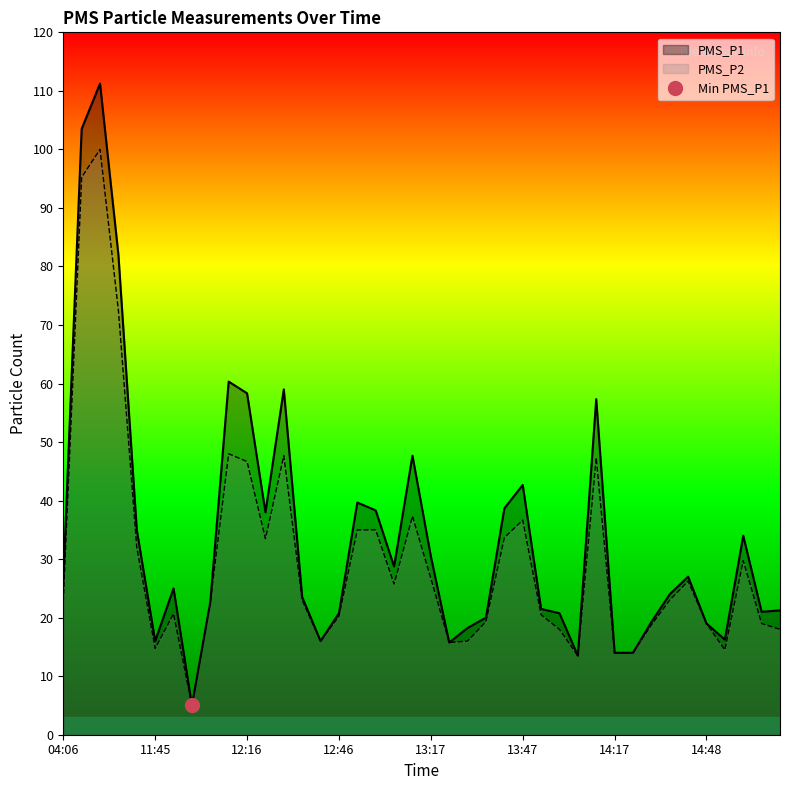

True or false: PMS_P1 and PMS_P2 cross at least once.

False